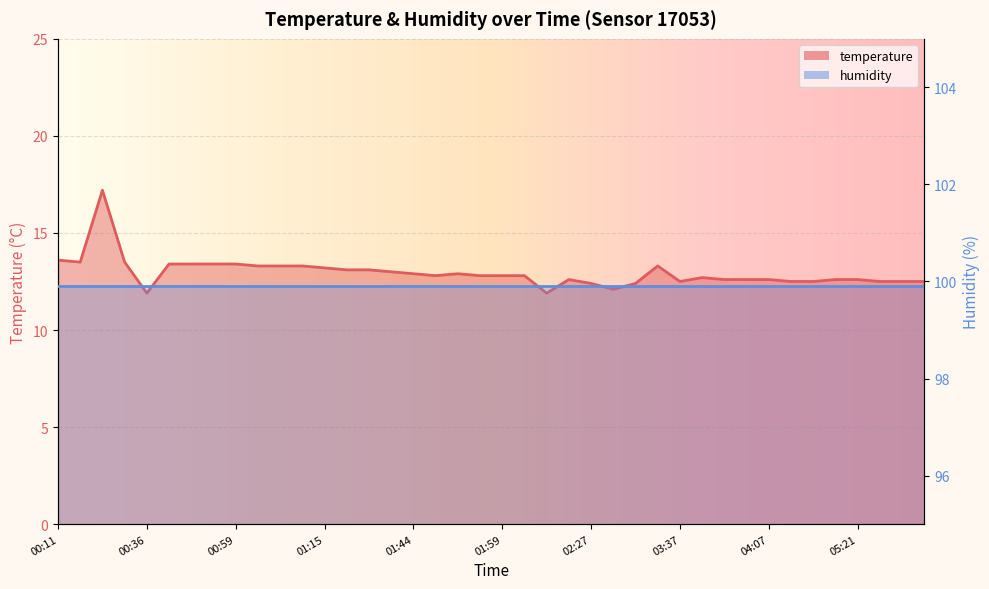

At which label is the value closest to 14?

00:11